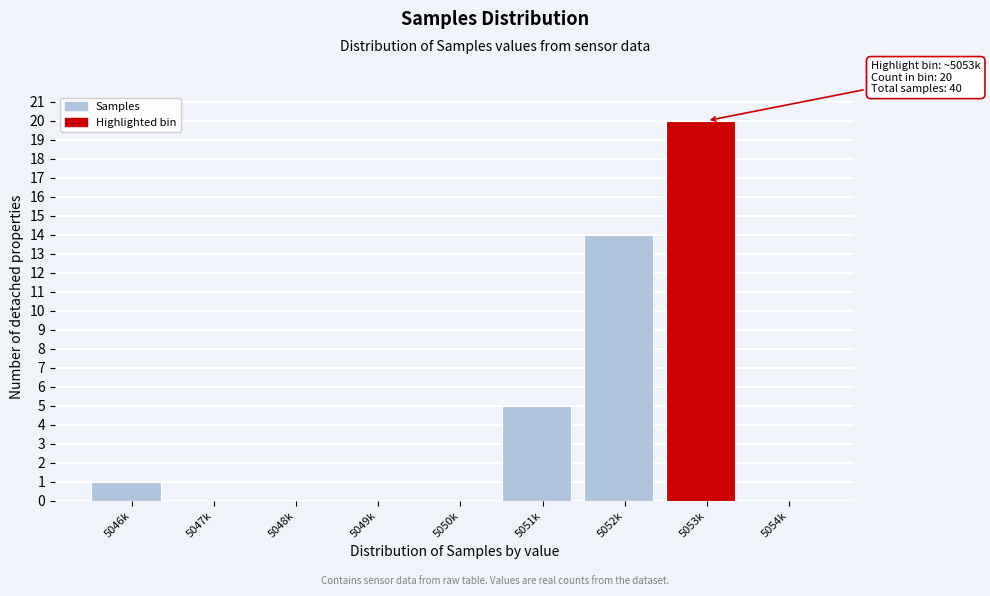

Reading left to right, extract all data points from this chart.

5046k=1	5047k=0	5048k=0	5049k=0	5050k=0	5051k=5	5052k=14	5053k=20	5054k=0